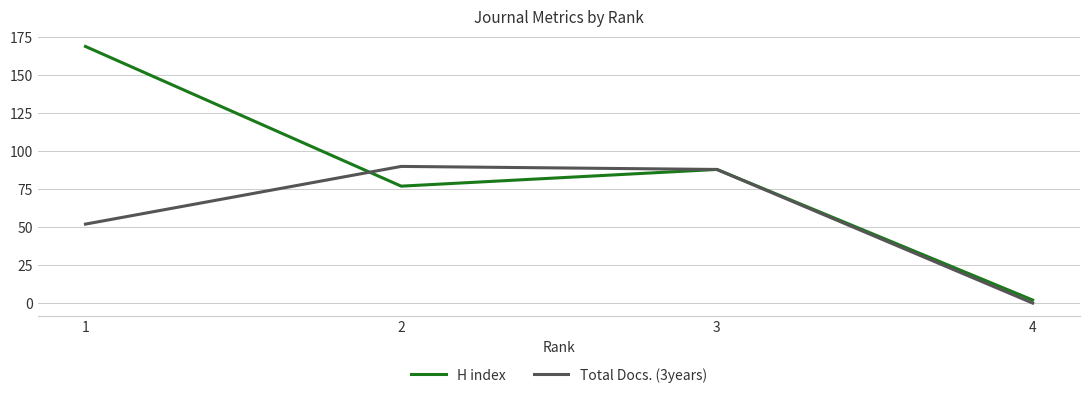

Rank the categories by H index value from lowest to highest.

4, 2, 3, 1